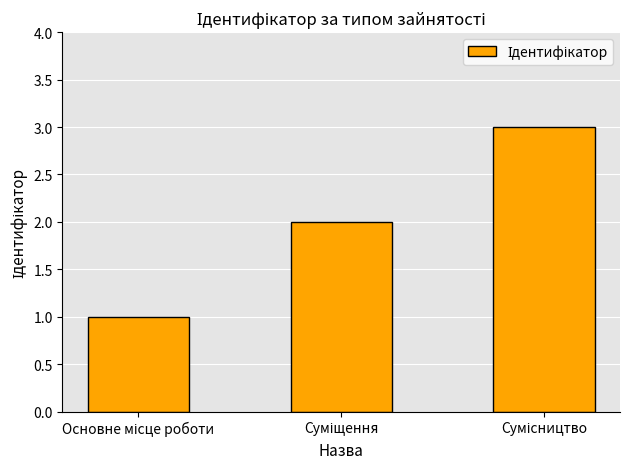

How many values are between 1 and 3?

3